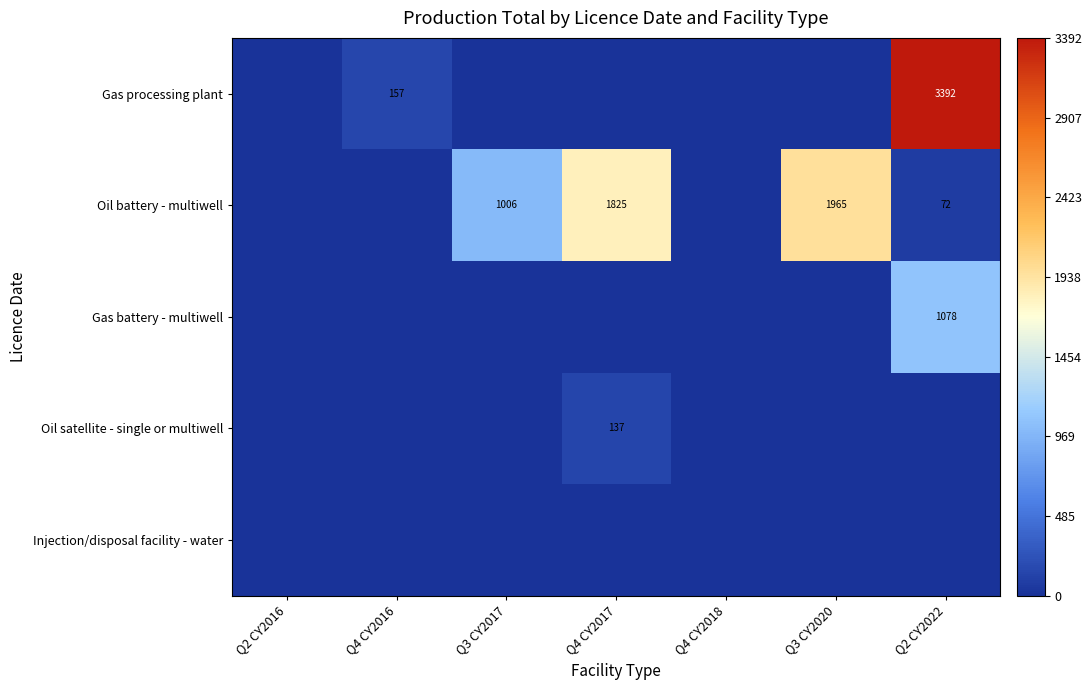

What is the total value across all series at Q4 CY2016?

157